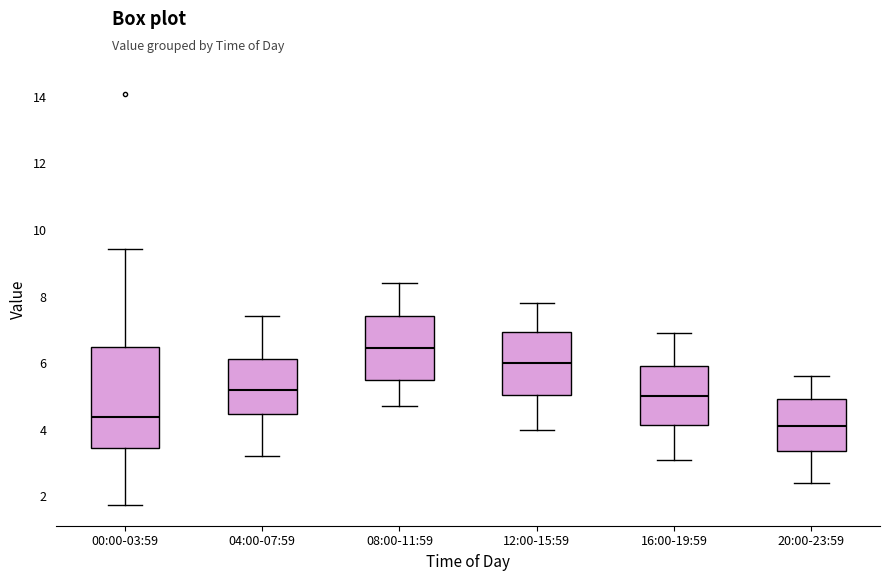

Comparing the boxes themselves (not the whiskers), which one is the tallest?

00:00-03:59